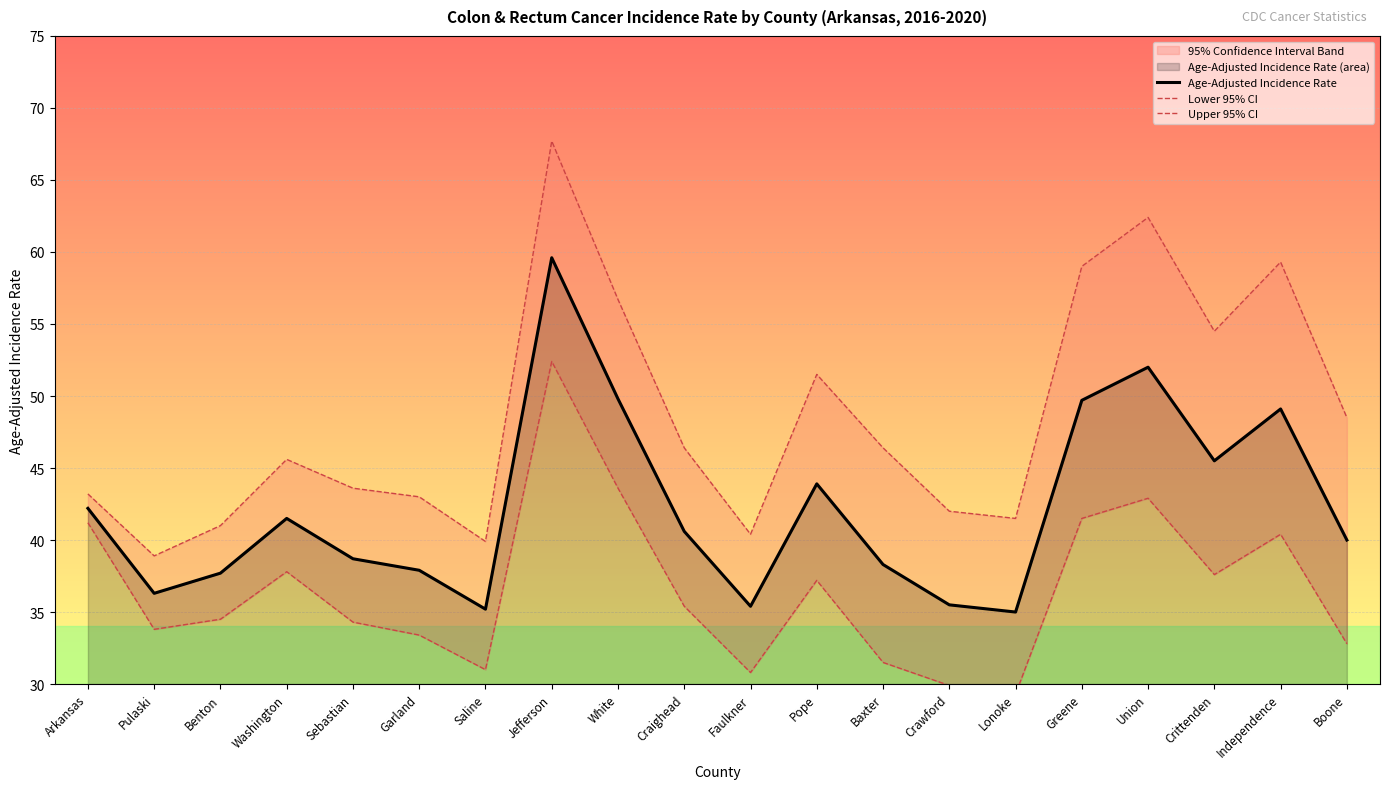

At which category is the sum across all series the highest?

Jefferson